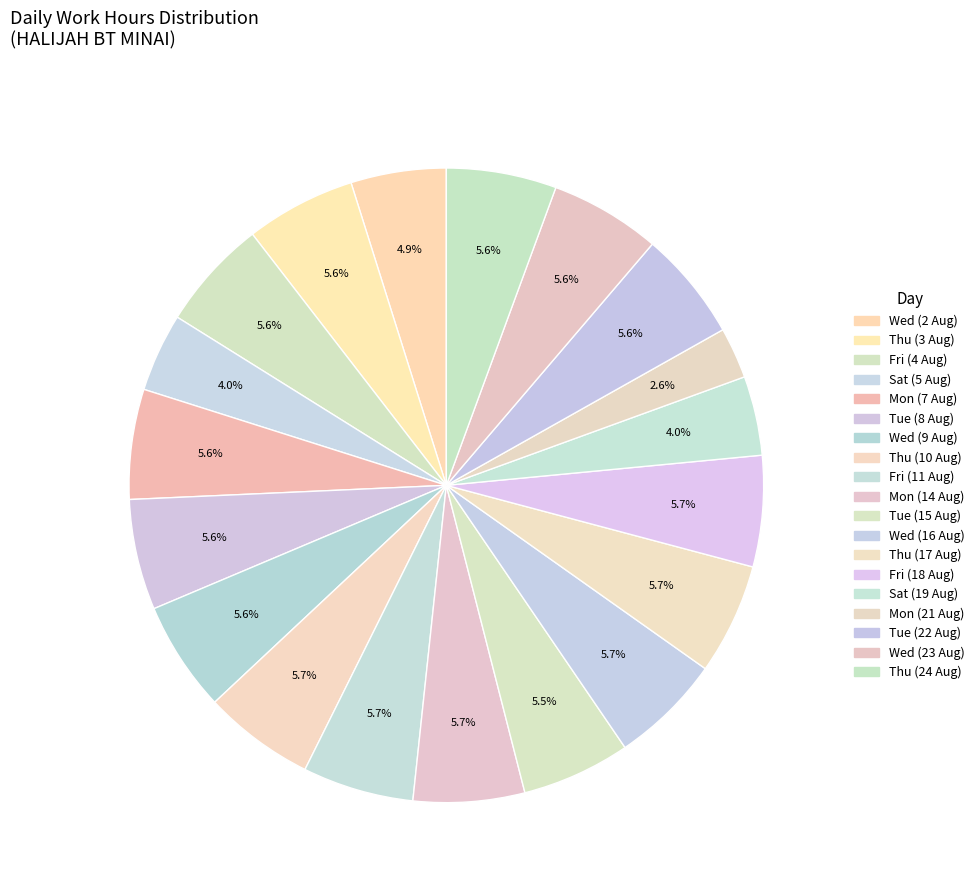

True or false: Fri (18 Aug) accounts for 13% of the total.

False